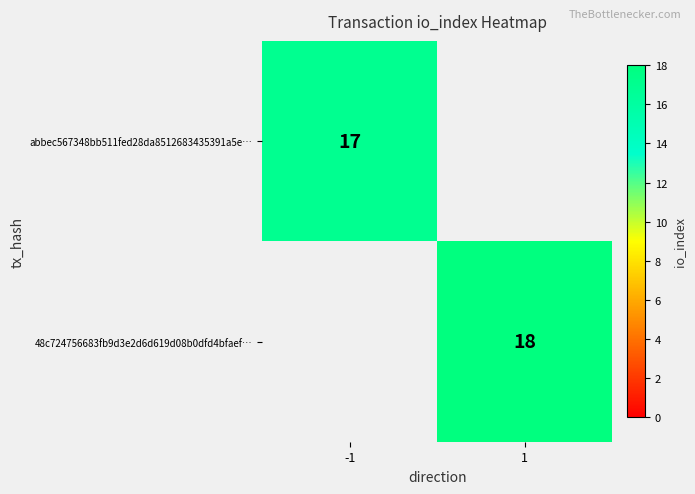

Is the value of 48c724756683fb9d3e2d6d619d08b0dfd4bfaef… at 1 greater than the value of abbec567348bb511fed28da8512683435391a5e… at -1?

Yes